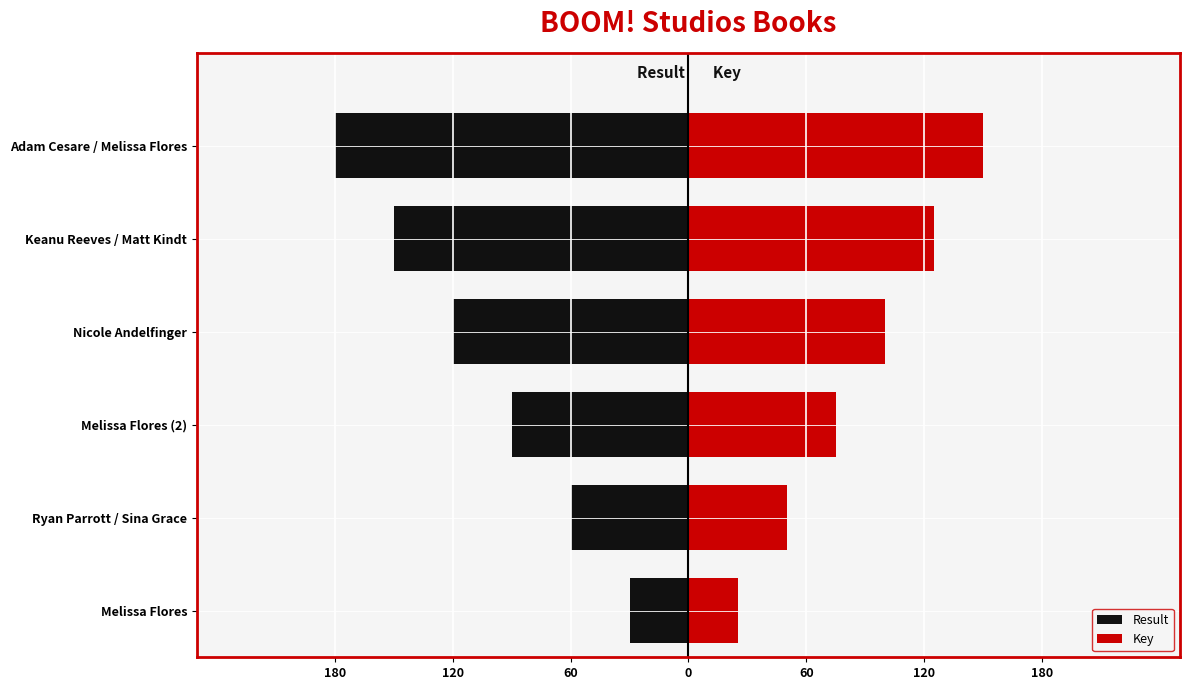

Are the bars horizontal?

Yes